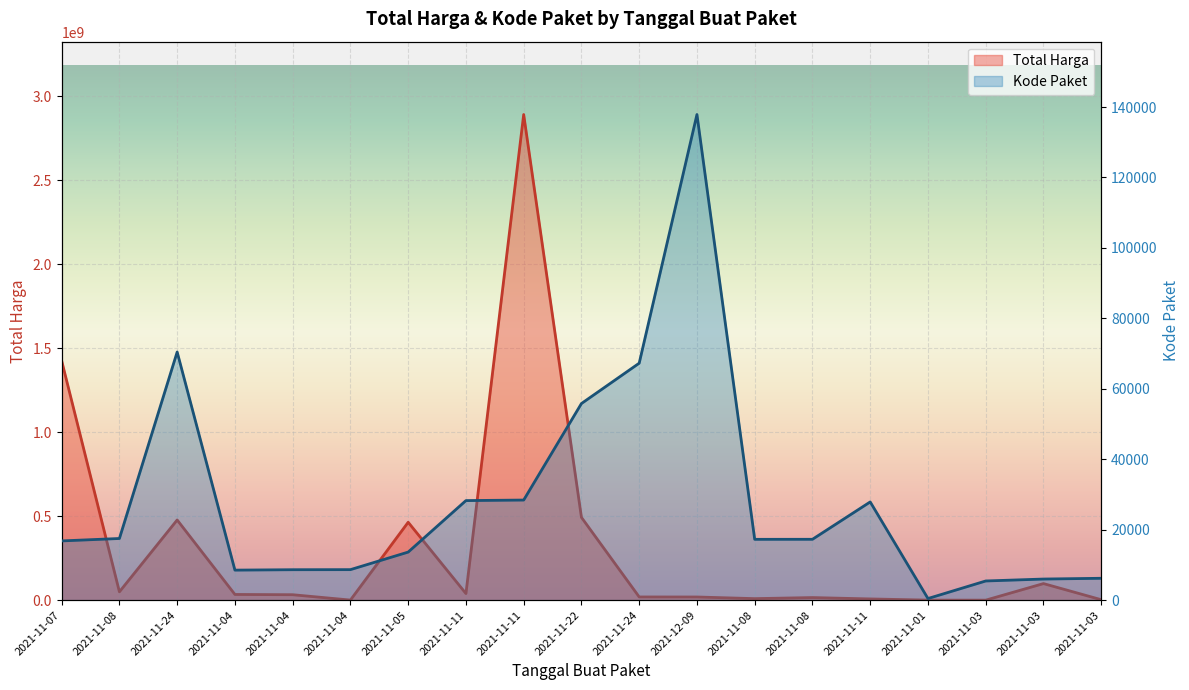

True or false: Kode Paket has a value of 17509 at 2021-11-08.

True